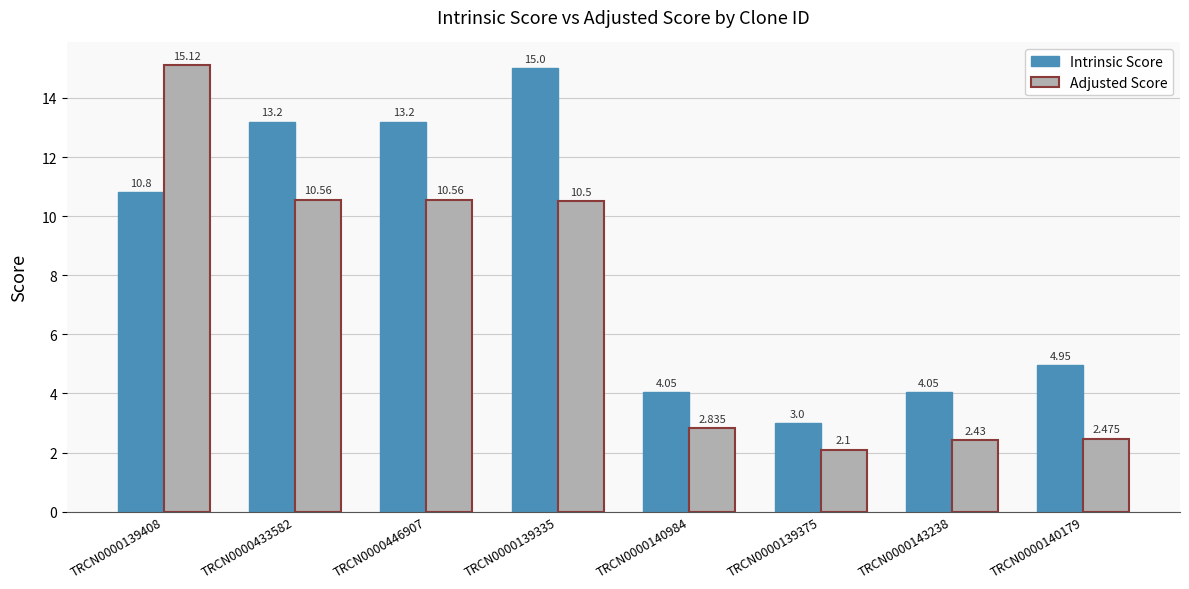

Count the number of data series in this chart.

2